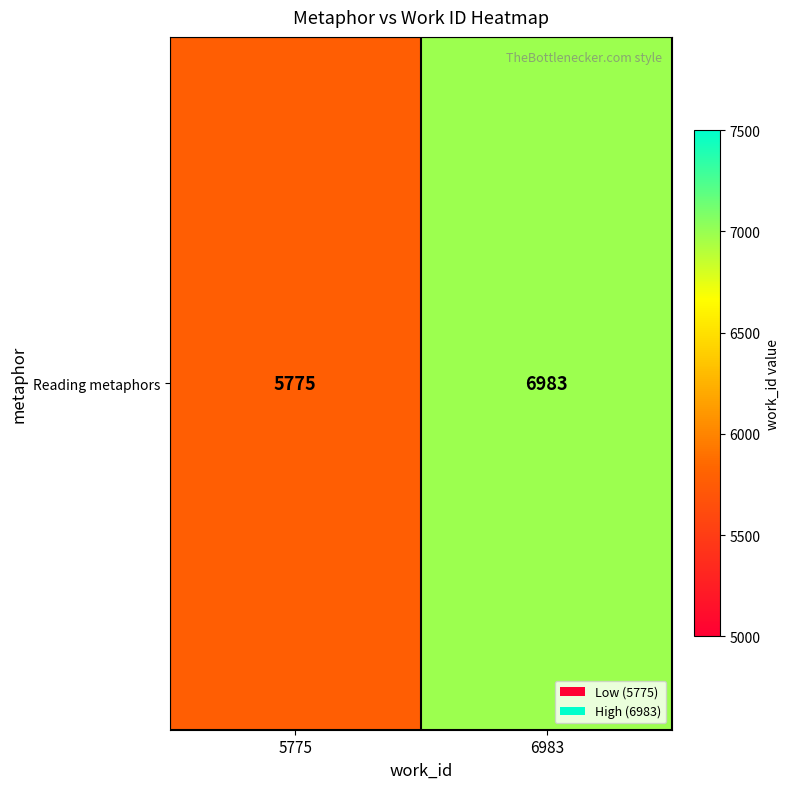

List the labels in order of value, largest first.

6983, 5775